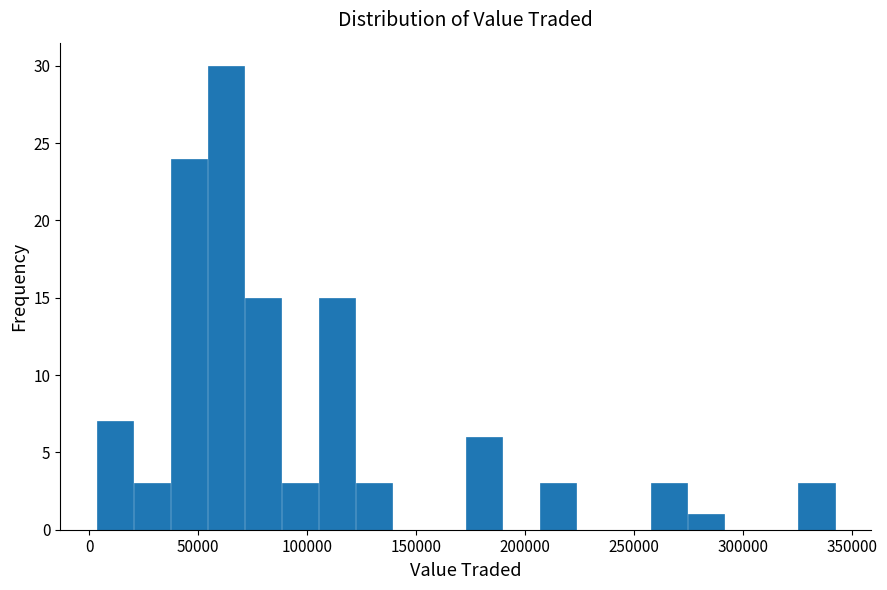

Read against the x-axis, roughly where is the centre of the tallest bar?

65000